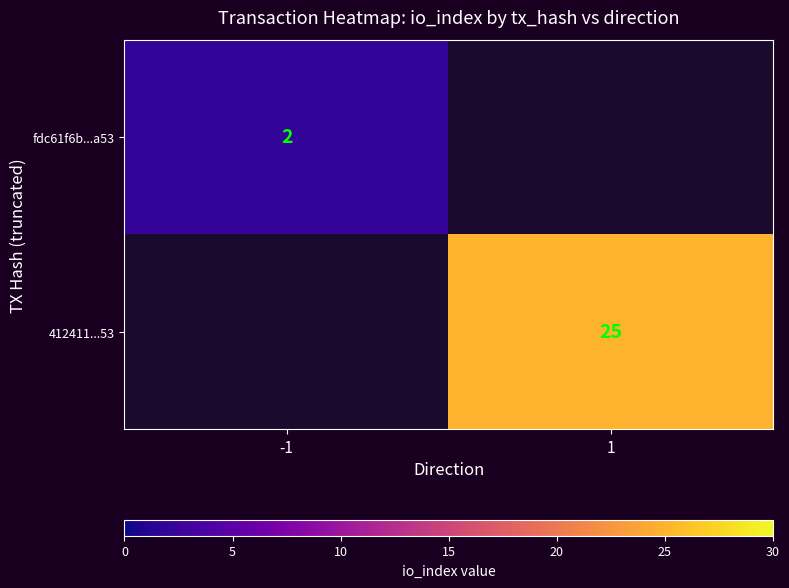

Is the value of 412411...53 at 1 greater than the value of fdc61f6b...a53 at -1?

Yes